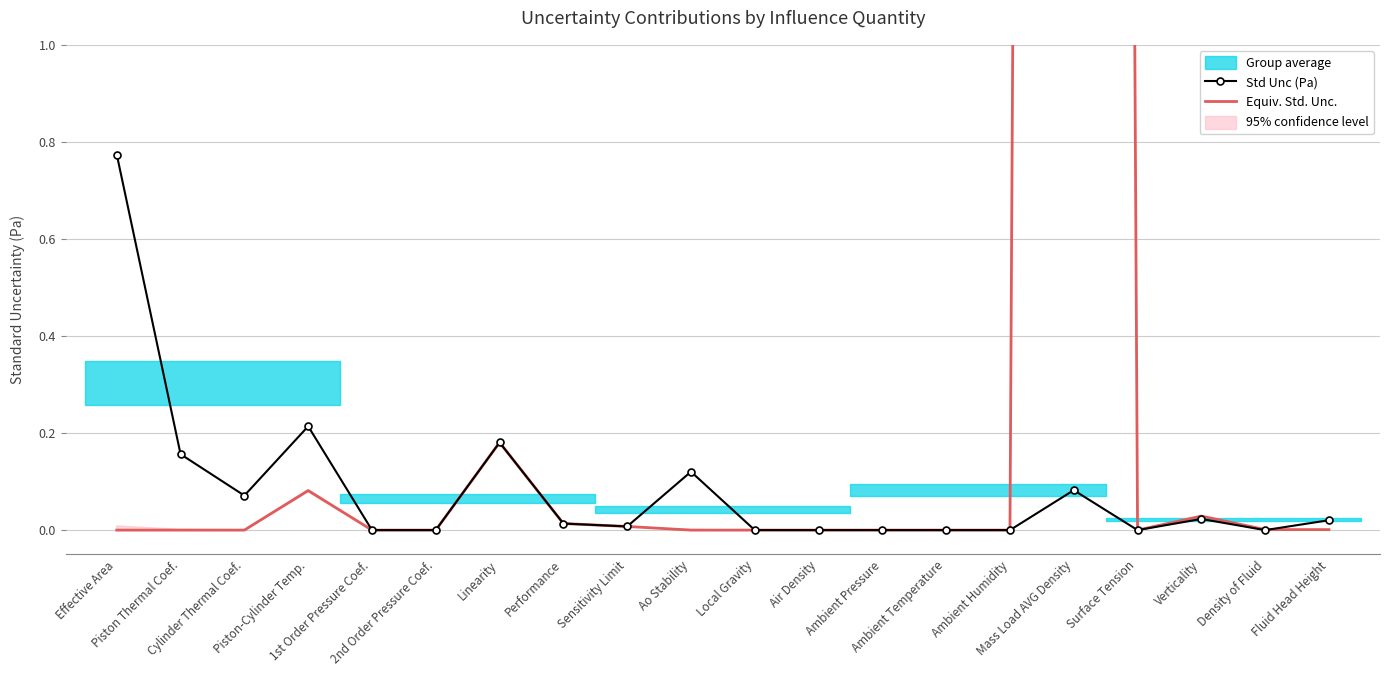

The value of Equiv. Std. Unc. at 2nd Order Pressure Coef. is 0.0. True or false?

True